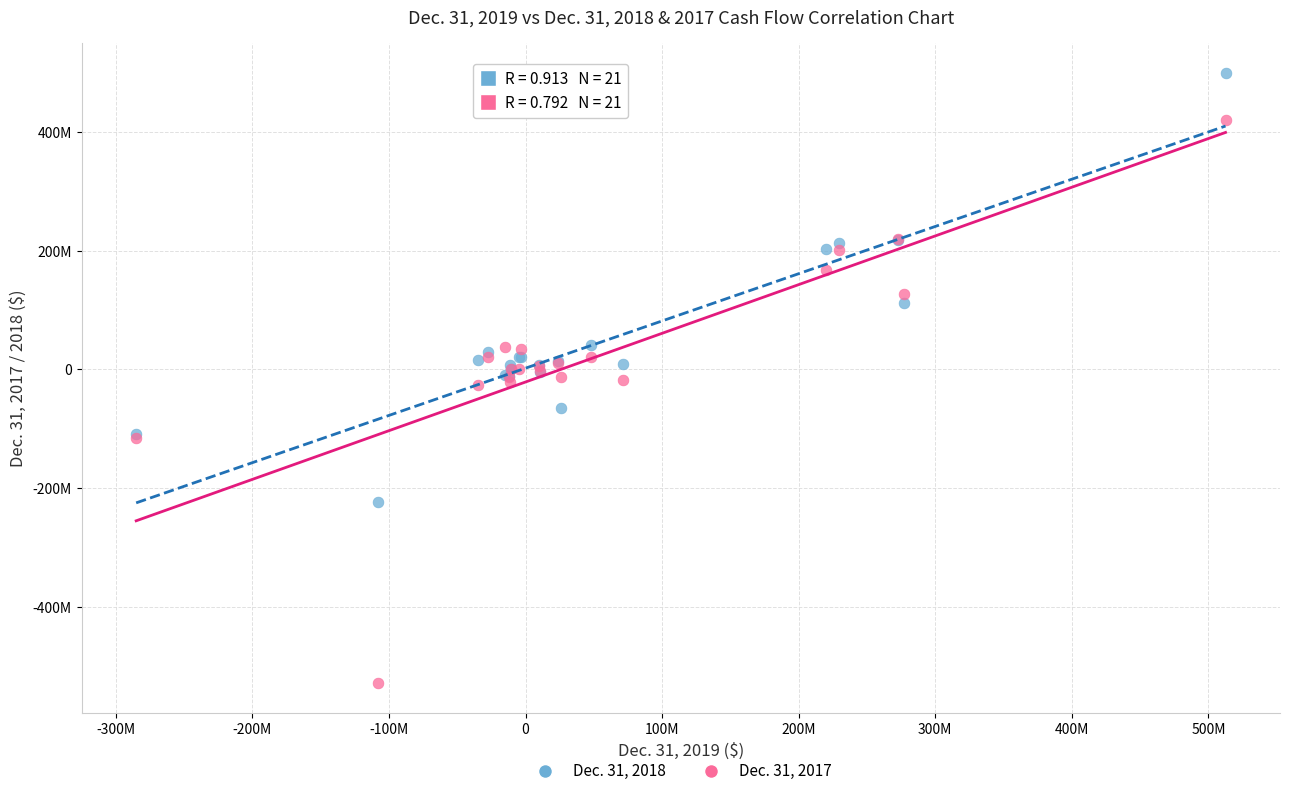

What are all the series names shown in the legend?

Dec. 31, 2018, Dec. 31, 2017